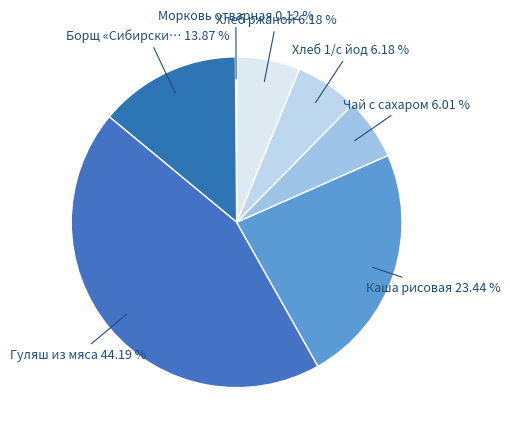

To the nearest percent, what is the average slice percentage?

14%